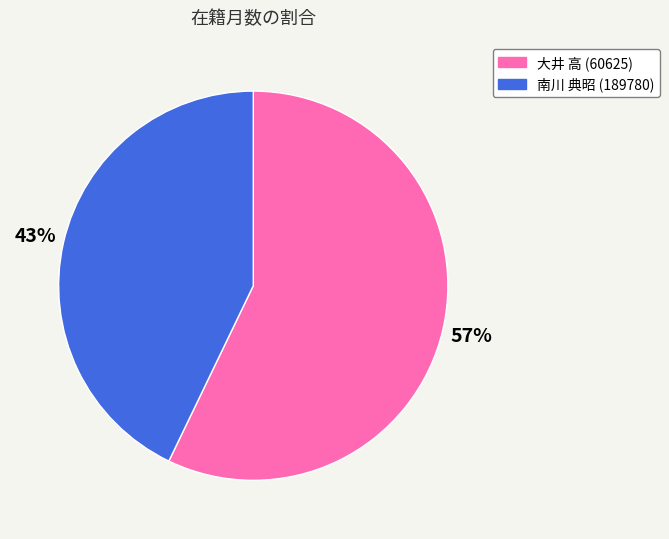

Rank the categories by value from highest to lowest.

大井 高 (60625), 南川 典昭 (189780)